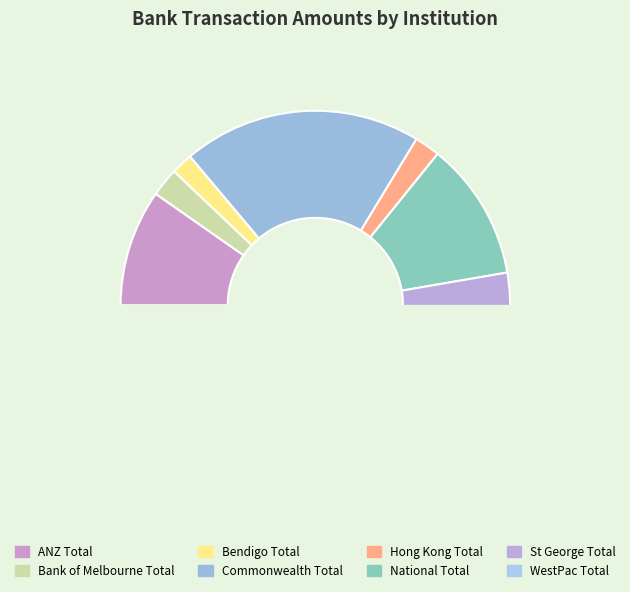

How many slices are in this pie chart?

8